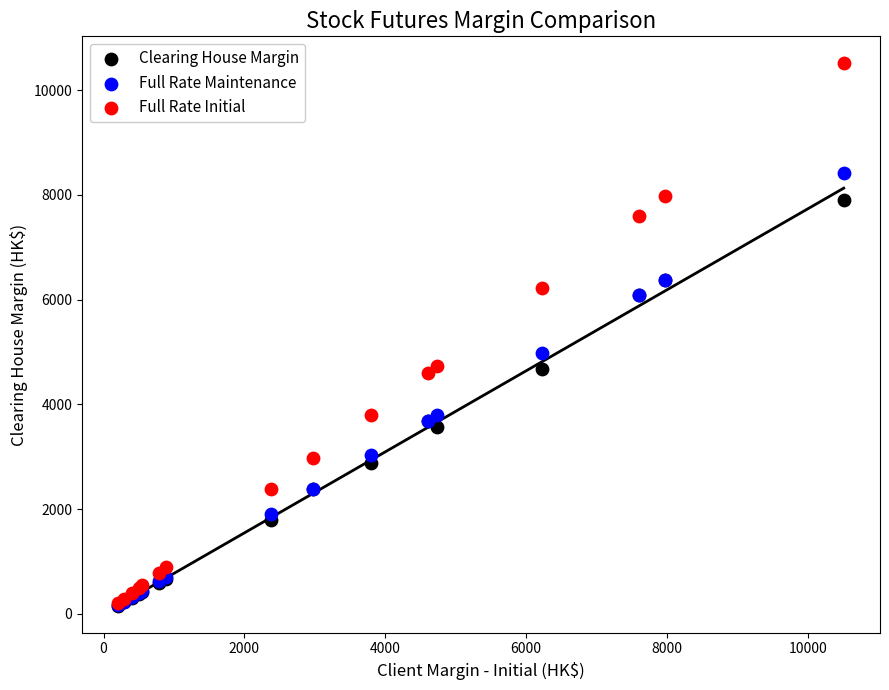

Across all series, what Y value is closest to 5334?

4980